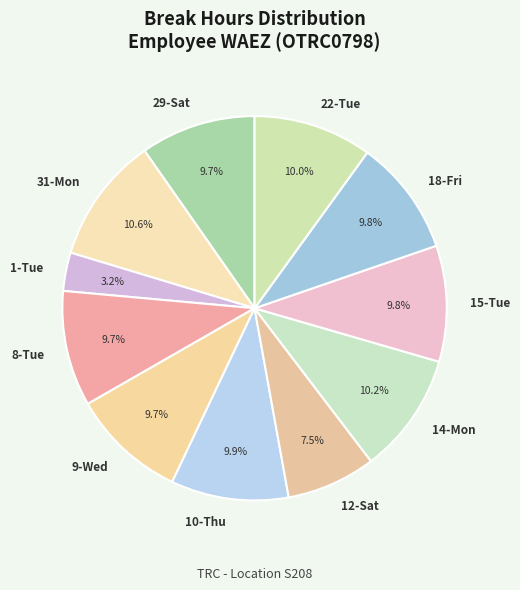

What percentage is the 18-Fri slice, to the nearest percent?

10%